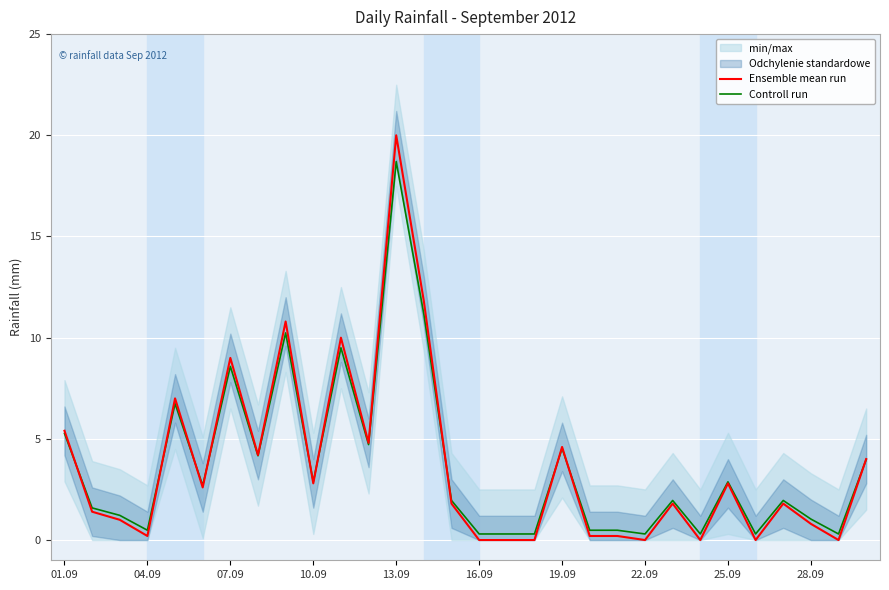

What is the maximum value for Controll run?

18.7